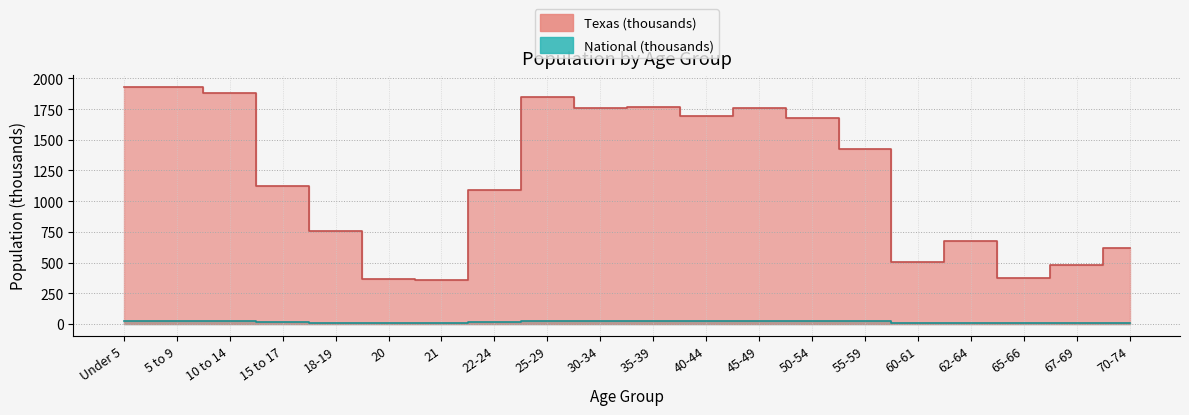

Reading left to right, list all the values displayed in this chart.

Texas: 1928.5	1928.2	1881.9	1127.2	755.9	369.0	359.0	1089.0	1853.0	1760.4	1763.6	1694.8	1760.5	1674.9	1422.9	500.5	674.2	373.1	480.0	619.2
National: 20.2	20.3	20.7	13.0	9.1	4.5	4.4	12.7	21.1	20.0	20.2	20.9	22.7	22.3	19.7	7.1	9.7	5.3	7.1	9.3